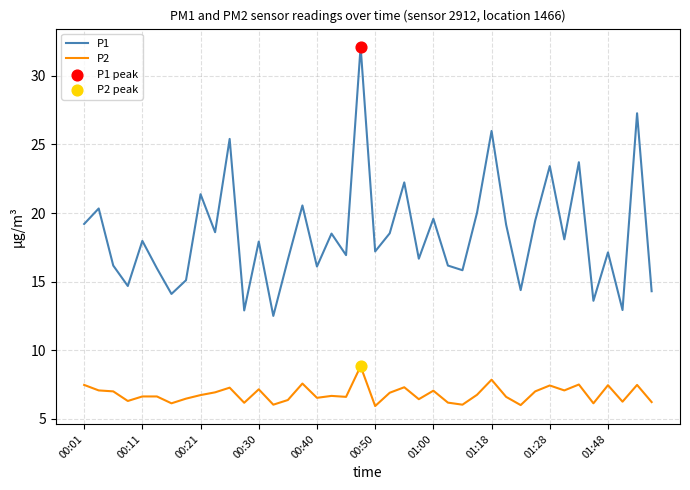

Which series has the widest spread of values?

P1